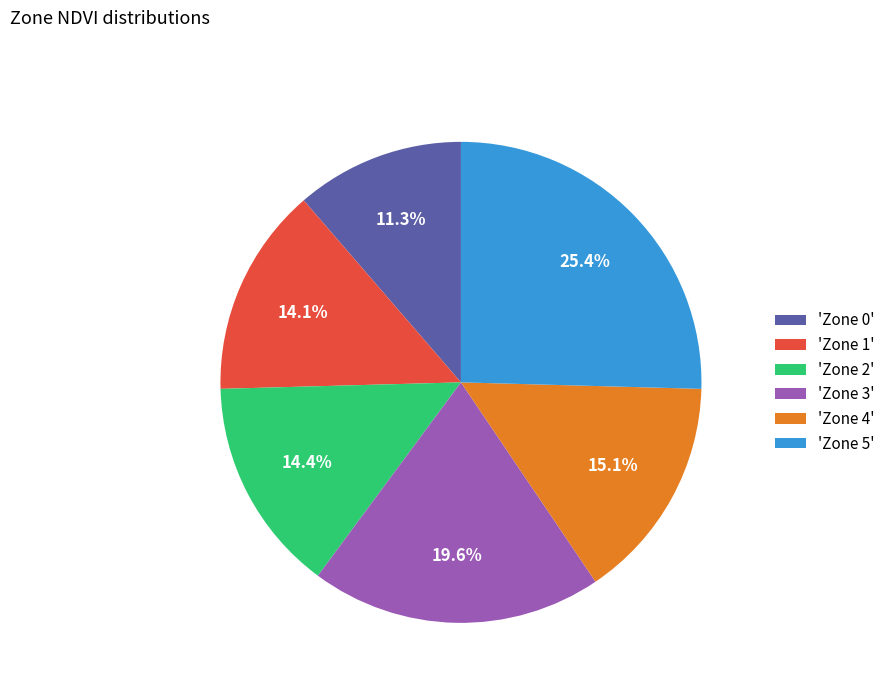

What is the smallest slice in the pie chart?

'Zone 0'